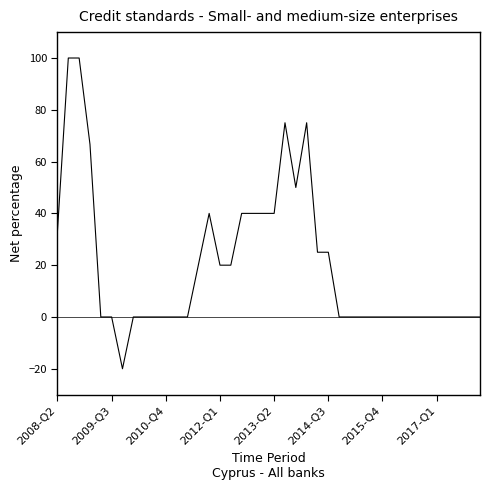

What is the difference between the maximum and minimum values?

120.0